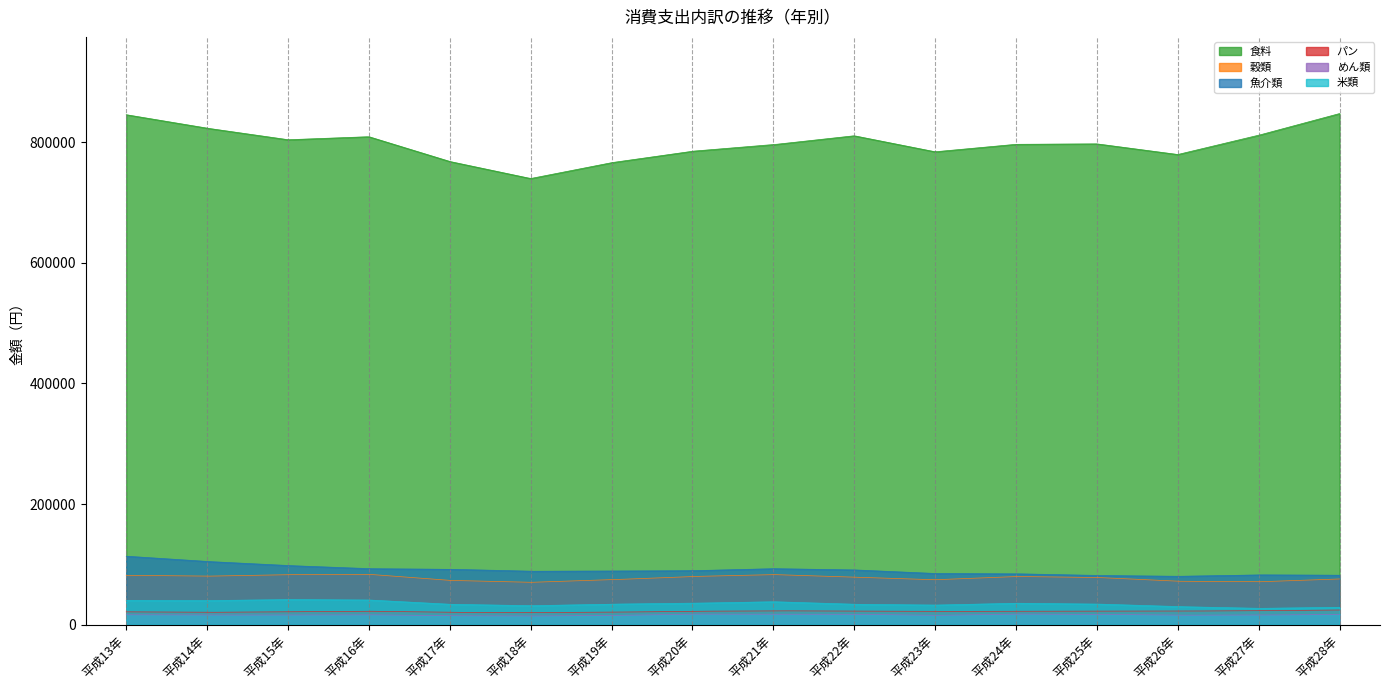

True or false: 食料 and 穀類 cross at least once.

False